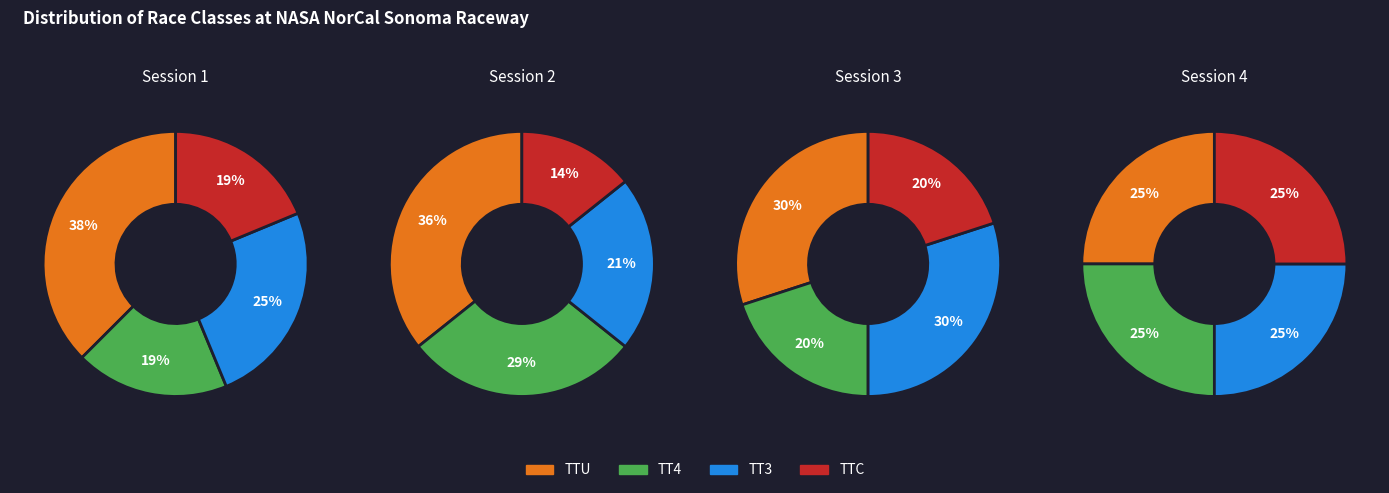

Count the number of slices in the pie.

4